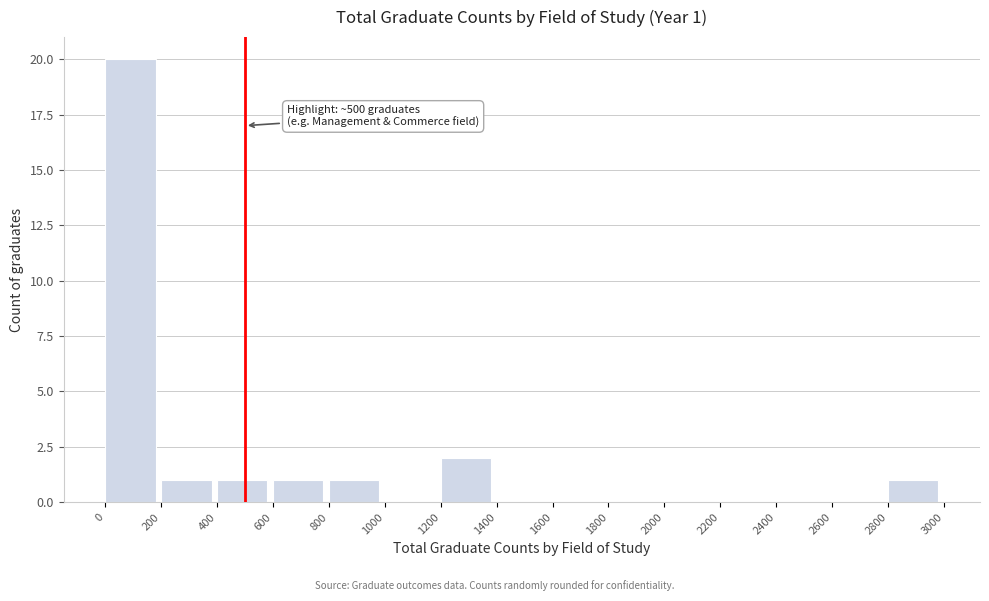

Over which range of the x-axis is the bar tallest?

0 to 200